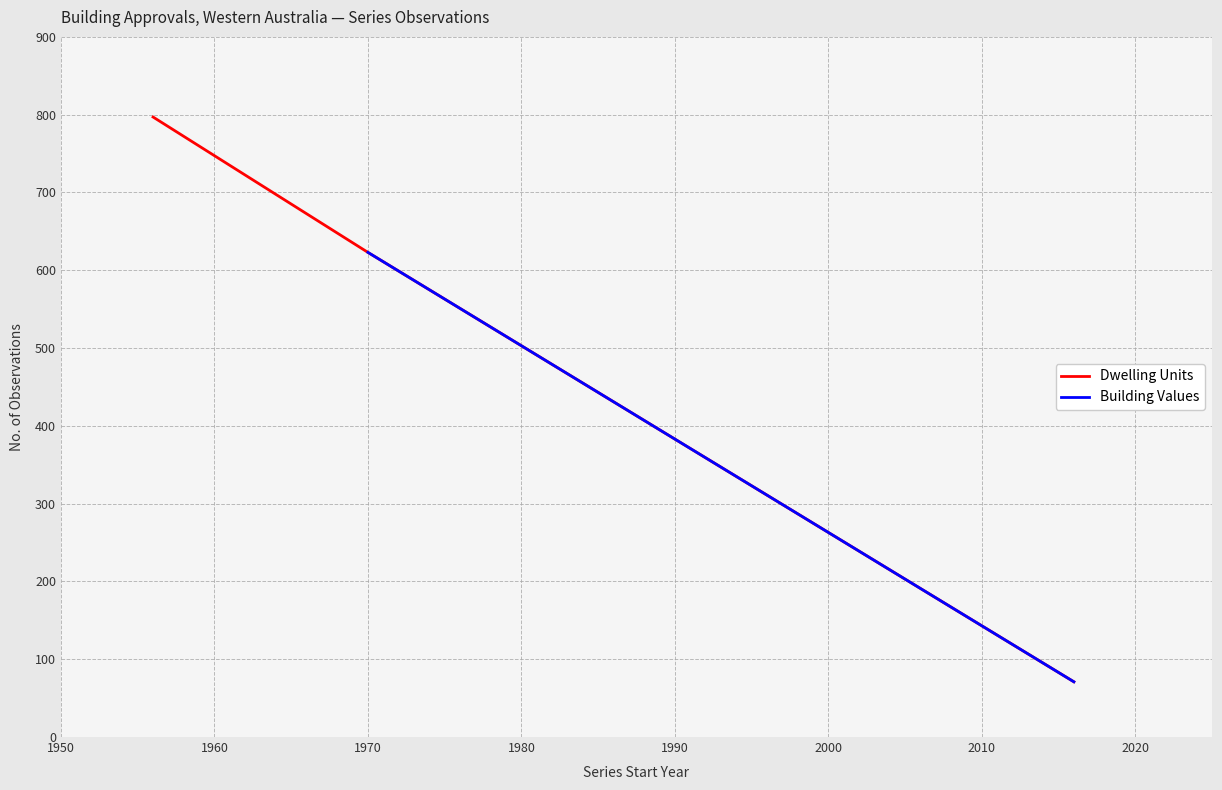

True or false: Dwelling Units has more than 1 points higher than both neighbors.

False